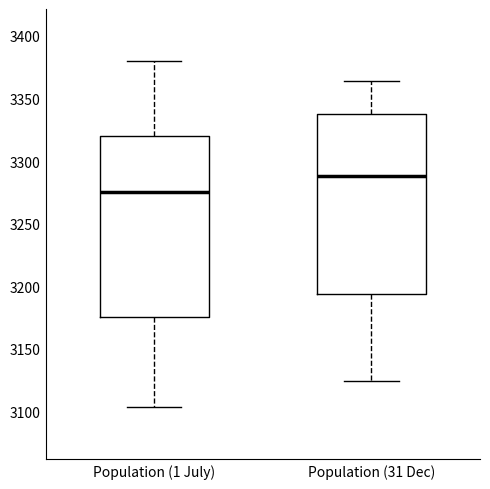

Reading left to right, transcribe this box plot: for each box, give where its median line is, the range the box spans, and where its two whiskers end, as read against the y-axis. The values are not printed on the chart, so give them approximately, as read against the axis.

Population (1 July): median 3275, box 3175 to 3320, whiskers 3105 to 3380
Population (31 Dec): median 3290, box 3195 to 3335, whiskers 3125 to 3365